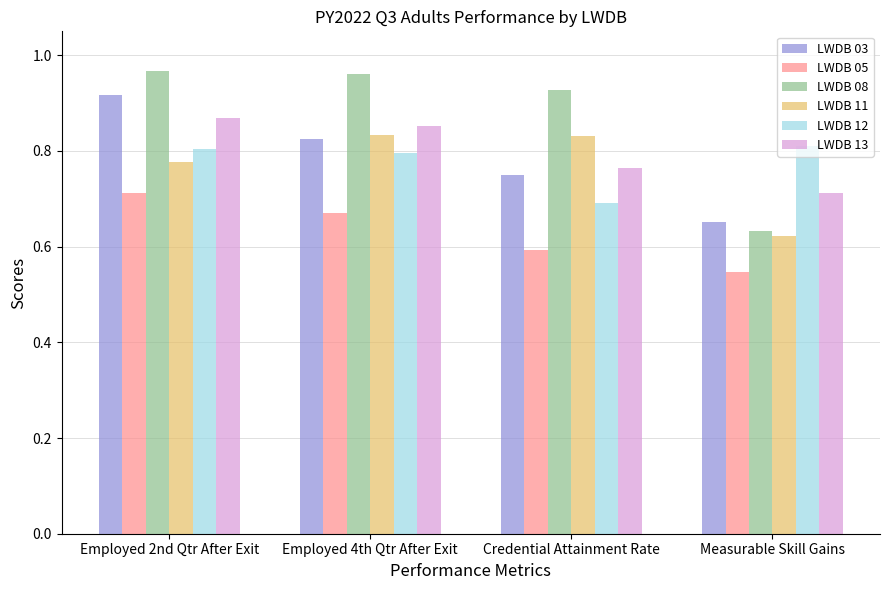

Which series has the widest spread of values?

LWDB 08